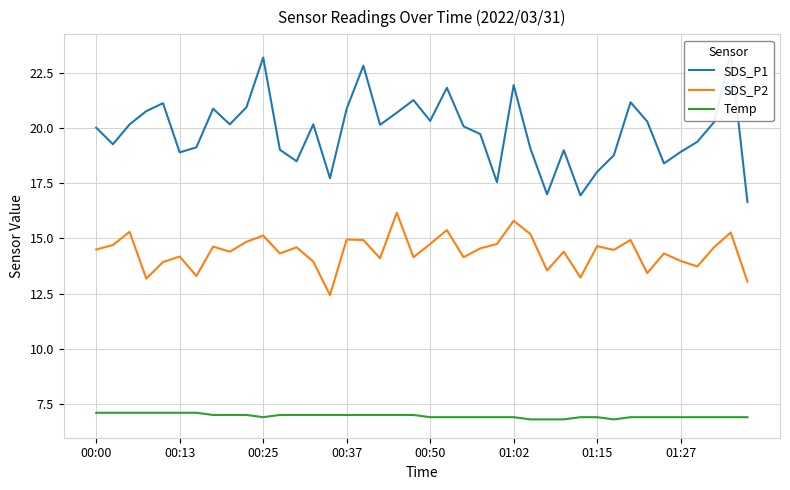

True or false: SDS_P2 has more than 0 interior local peaks.

True